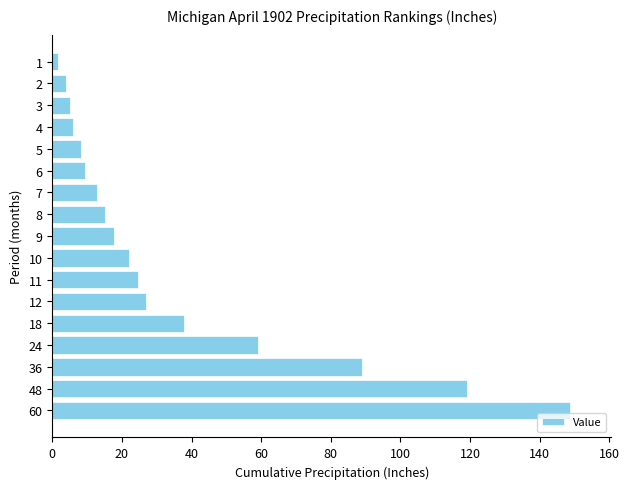

Which category has the highest value across all series?

60